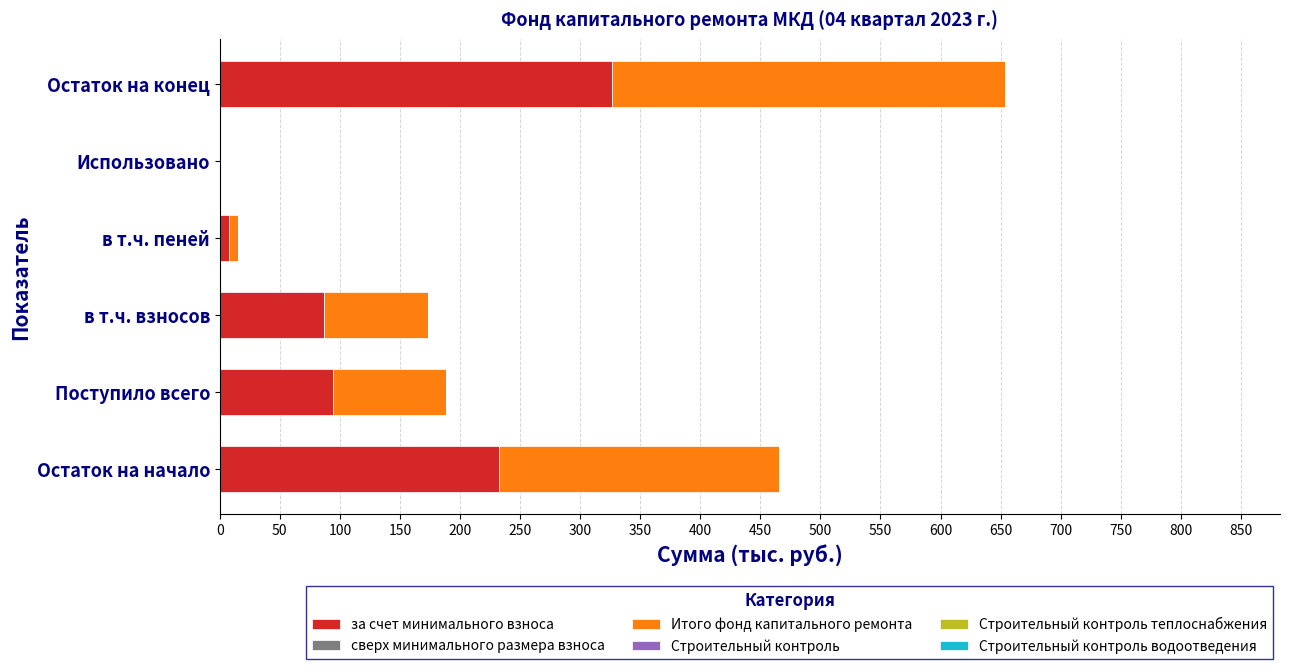

At which category is the sum across all series the highest?

Остаток на конец